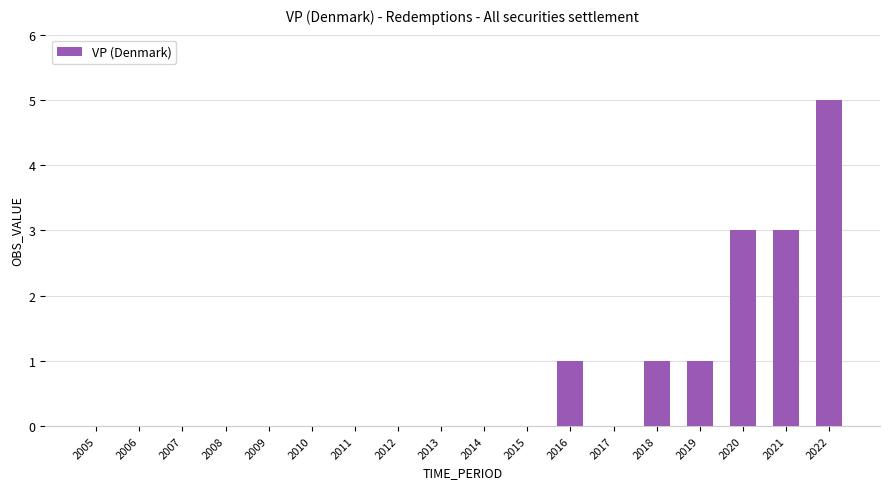

What is the greatest value displayed?

5